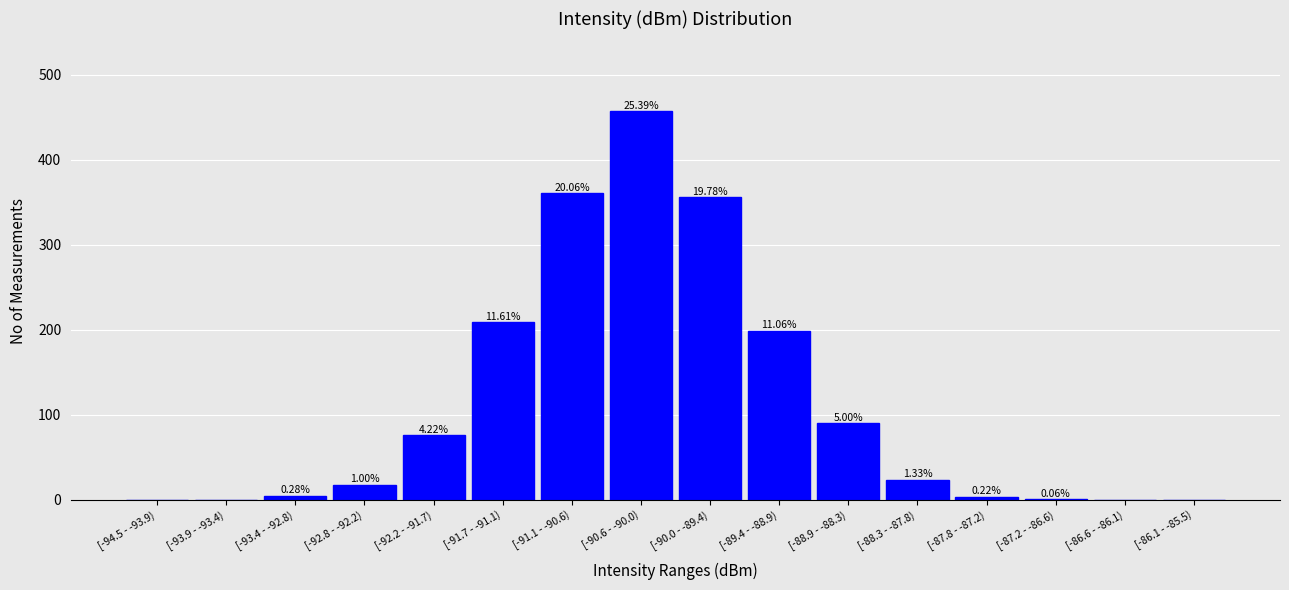

Are the bars horizontal?

No